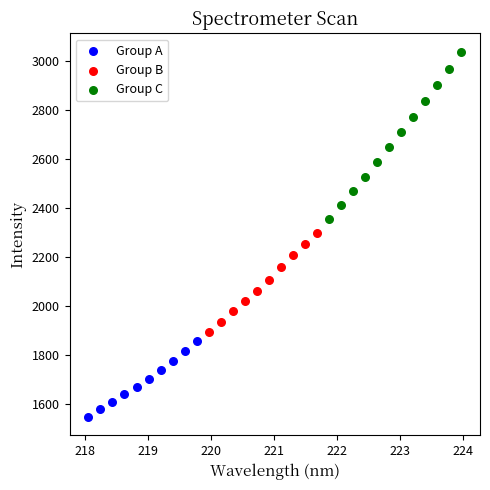

Which series contains the lowest Y value?

Group A